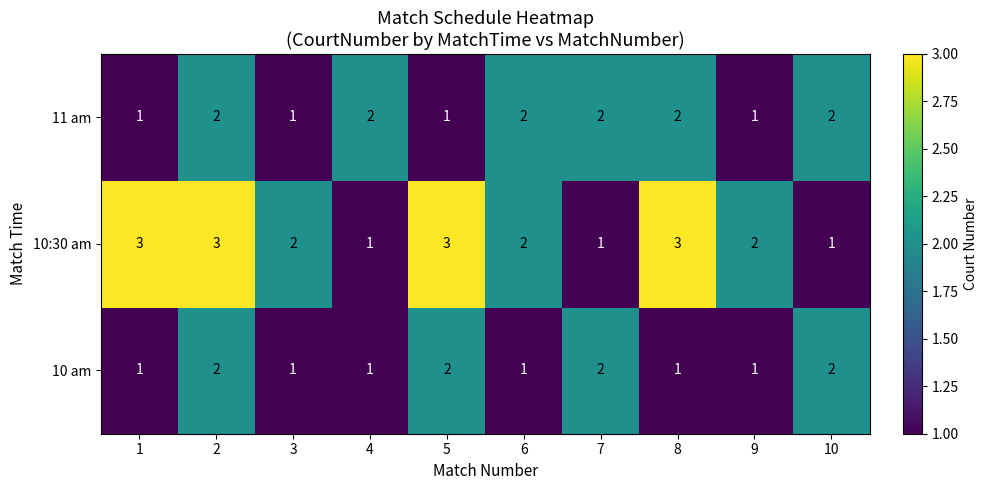

True or false: 11 am has a value of 1 at 10.

False